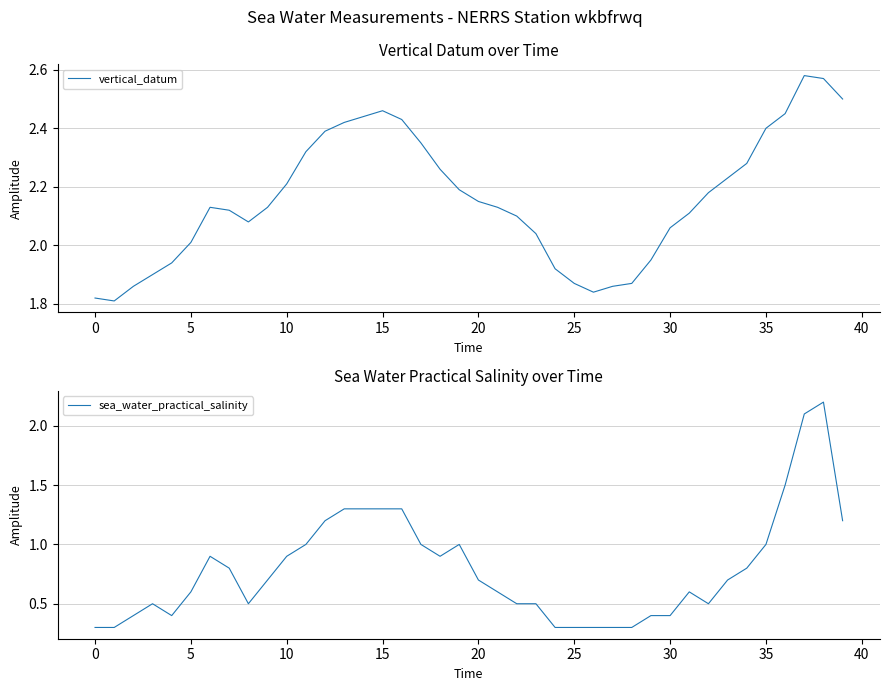

Is it true that vertical_datum equals 3.5 at 30?

False